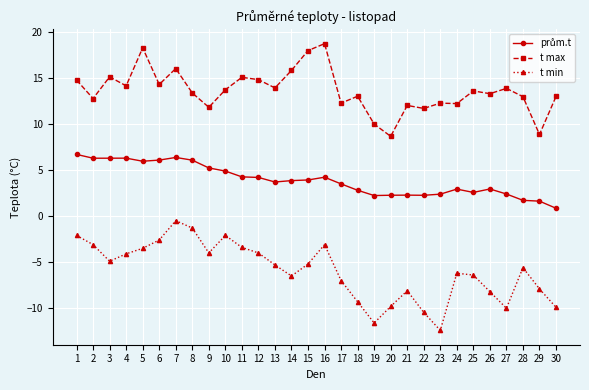

True or false: t max and t min intersect in this chart.

False